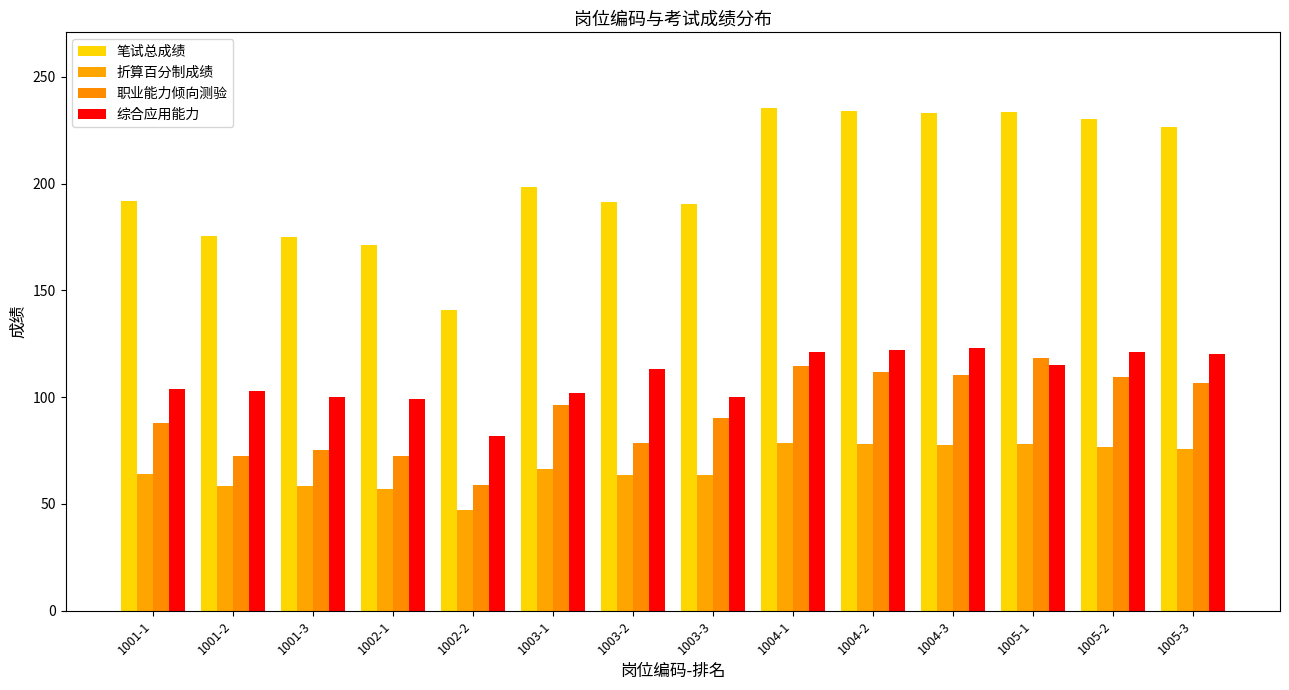

Which series has the largest range (max minus min)?

笔试总成绩